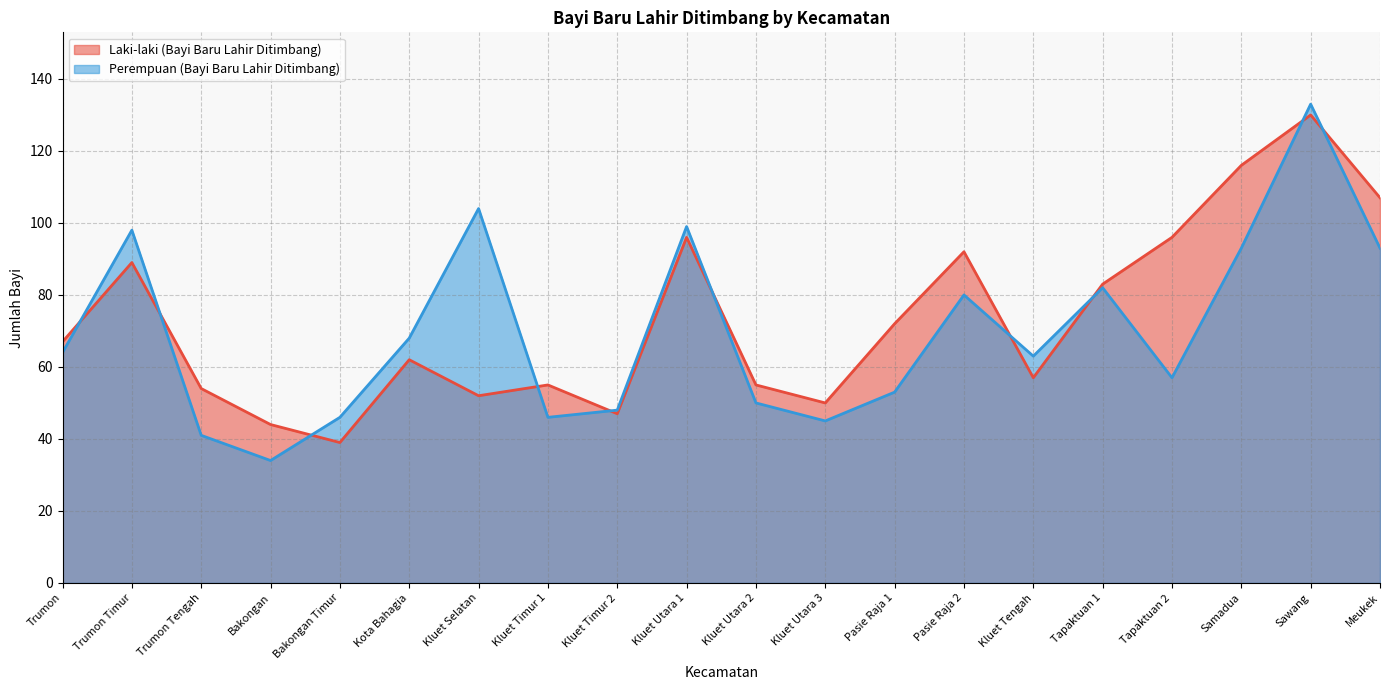

How many values in the Perempuan (Bayi Baru Lahir Ditimbang) series are below 64?

10